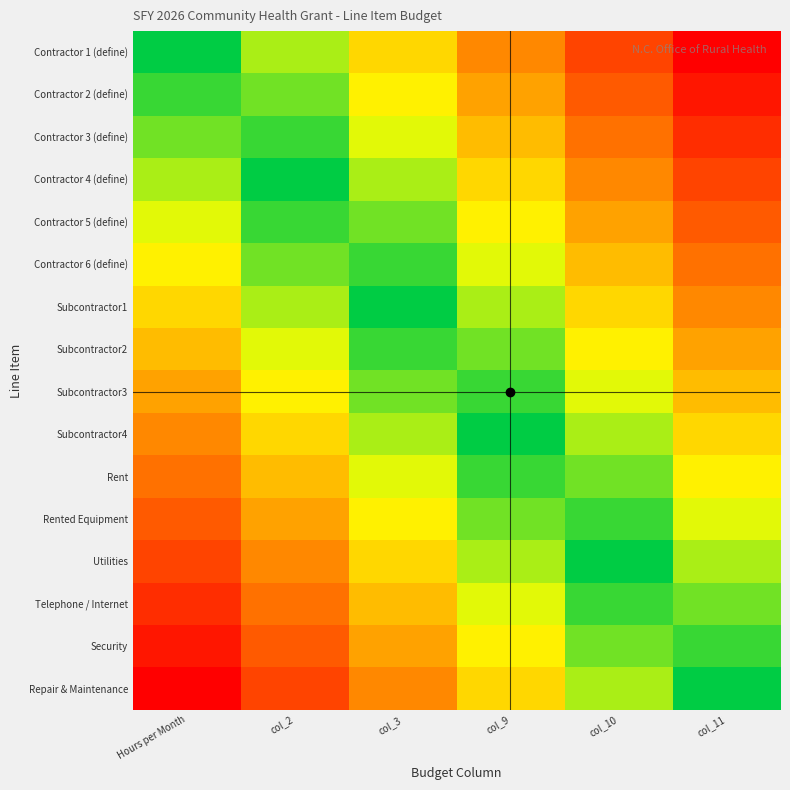

Reading left to right, extract all data points from this chart.

Contractor 1 (define): Hours per Month=0.0	col_2=0.2	col_3=0.4	col_9=0.6	col_10=0.8	col_11=1.0
Contractor 2 (define): Hours per Month=0.1	col_2=0.1	col_3=0.3	col_9=0.5	col_10=0.7	col_11=0.9
Contractor 3 (define): Hours per Month=0.1	col_2=0.1	col_3=0.3	col_9=0.5	col_10=0.7	col_11=0.9
Contractor 4 (define): Hours per Month=0.2	col_2=0.0	col_3=0.2	col_9=0.4	col_10=0.6	col_11=0.8
Contractor 5 (define): Hours per Month=0.3	col_2=0.1	col_3=0.1	col_9=0.3	col_10=0.5	col_11=0.7
Contractor 6 (define): Hours per Month=0.3	col_2=0.1	col_3=0.1	col_9=0.3	col_10=0.5	col_11=0.7
Subcontractor1: Hours per Month=0.4	col_2=0.2	col_3=0.0	col_9=0.2	col_10=0.4	col_11=0.6
Subcontractor2: Hours per Month=0.5	col_2=0.3	col_3=0.1	col_9=0.1	col_10=0.3	col_11=0.5
Subcontractor3: Hours per Month=0.5	col_2=0.3	col_3=0.1	col_9=0.1	col_10=0.3	col_11=0.5
Subcontractor4: Hours per Month=0.6	col_2=0.4	col_3=0.2	col_9=0.0	col_10=0.2	col_11=0.4
Rent: Hours per Month=0.7	col_2=0.5	col_3=0.3	col_9=0.1	col_10=0.1	col_11=0.3
Rented Equipment: Hours per Month=0.7	col_2=0.5	col_3=0.3	col_9=0.1	col_10=0.1	col_11=0.3
Utilities: Hours per Month=0.8	col_2=0.6	col_3=0.4	col_9=0.2	col_10=0.0	col_11=0.2
Telephone / Internet: Hours per Month=0.9	col_2=0.7	col_3=0.5	col_9=0.3	col_10=0.1	col_11=0.1
Security: Hours per Month=0.9	col_2=0.7	col_3=0.5	col_9=0.3	col_10=0.1	col_11=0.1
Repair & Maintenance: Hours per Month=1.0	col_2=0.8	col_3=0.6	col_9=0.4	col_10=0.2	col_11=0.0